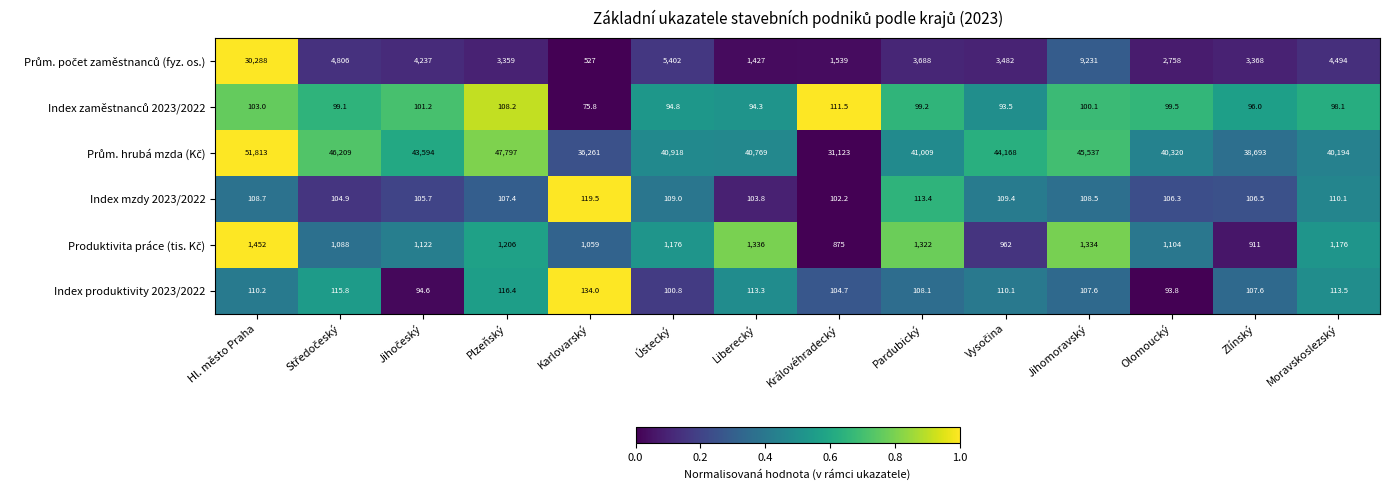

What is the spread (max minus min) of values at Královéhradecký?

31020.8